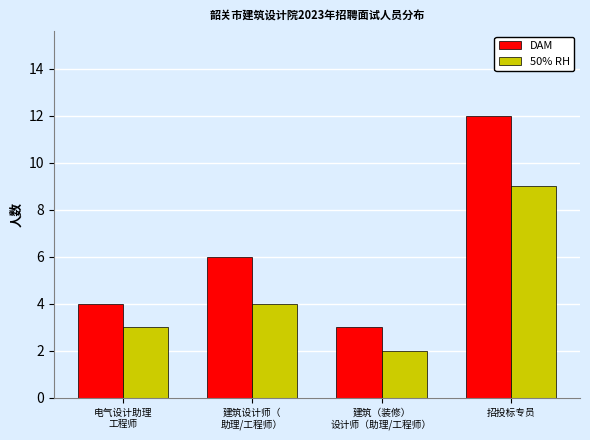

What value does the 50% RH series have at 招投标专员?

9